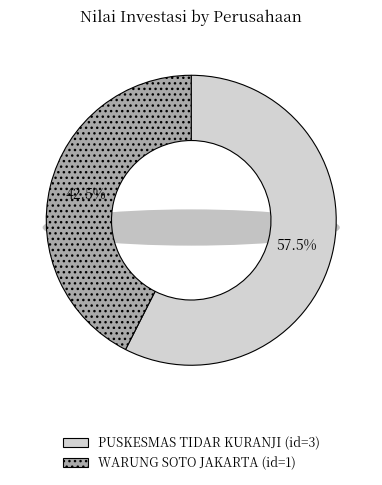

Which has a higher value, WARUNG SOTO JAKARTA (id=1) or PUSKESMAS TIDAR KURANJI (id=3)?

PUSKESMAS TIDAR KURANJI (id=3)